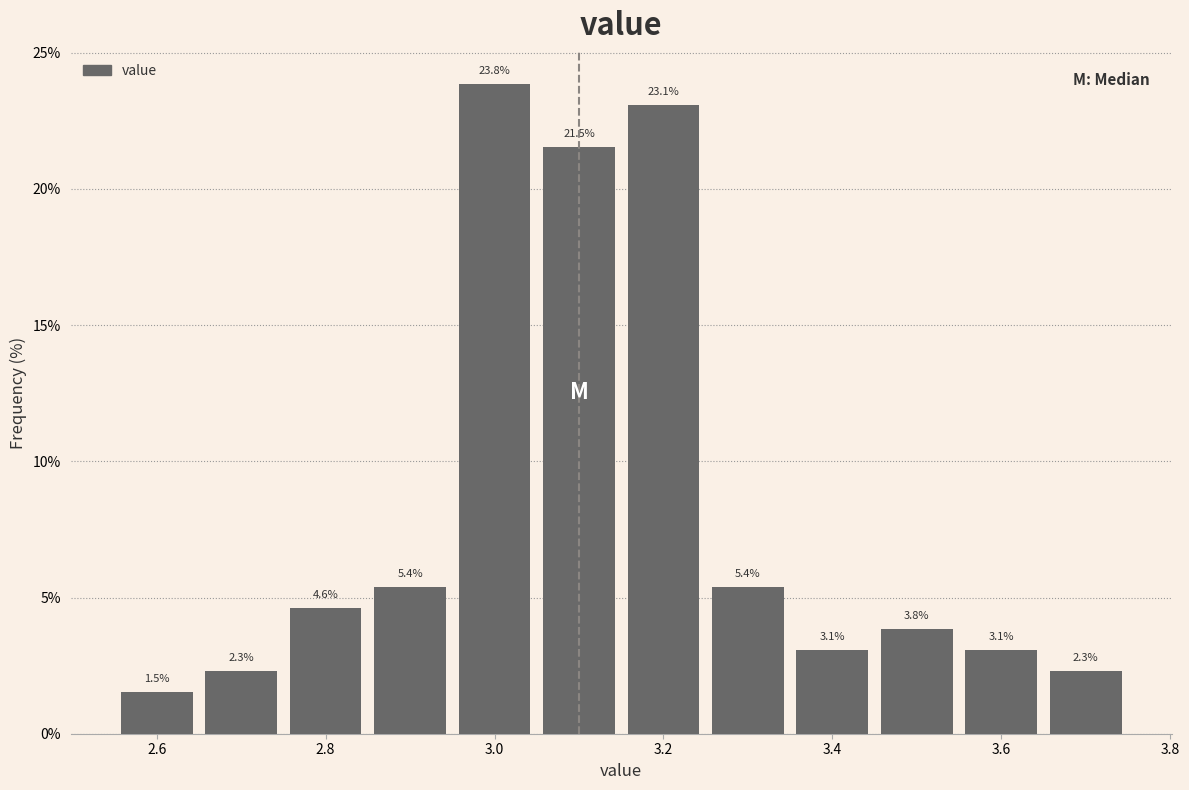

Reading left to right, transcribe this chart: for each bar, give the range it covers on the x-axis and its height. The bar edges are not printed on the chart, so give them approximately, as read against the axis.

2.55 to 2.65: 1.5
2.65 to 2.75: 2.3
2.75 to 2.85: 4.6
2.85 to 2.95: 5.4
2.95 to 3.05: 23.8
3.05 to 3.15: 21.5
3.15 to 3.25: 23.1
3.25 to 3.35: 5.4
3.35 to 3.45: 3.1
3.45 to 3.55: 3.8
3.55 to 3.65: 3.1
3.65 to 3.75: 2.3